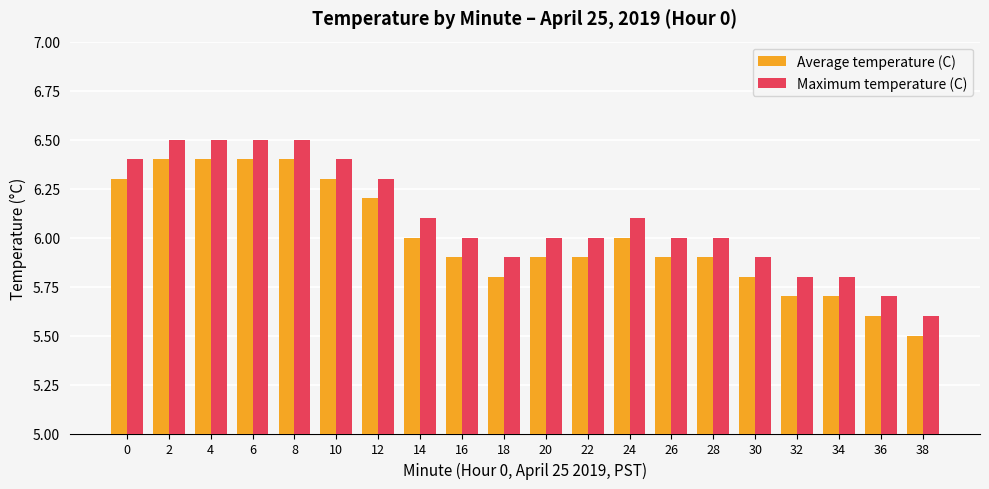

What is the difference between the second highest and minimum values in the Maximum temperature (C) series?

0.9